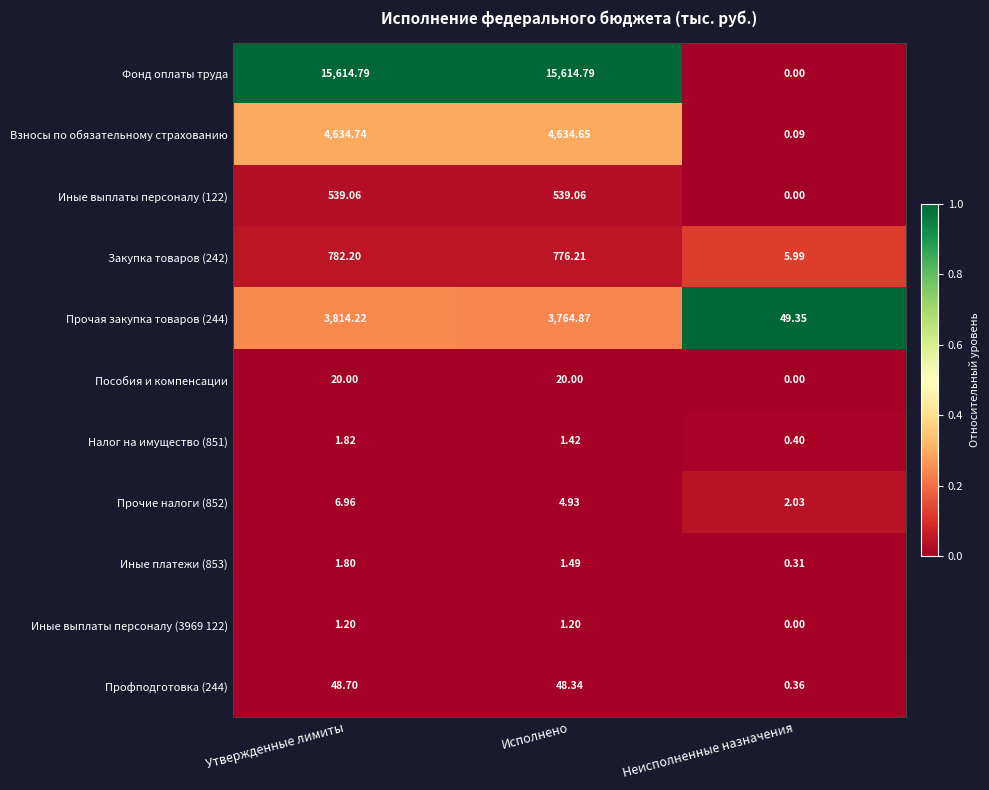

How many series are shown in this chart?

11